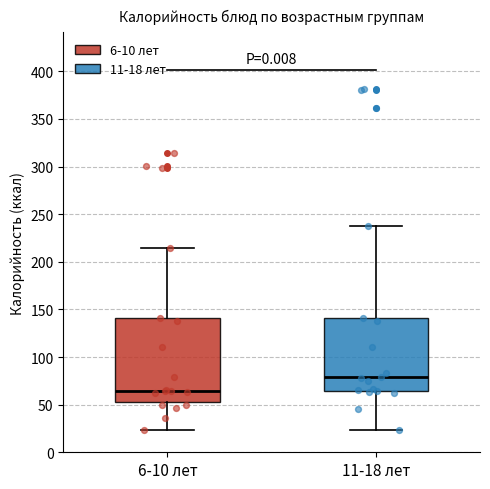

Which box's median line is the highest?

11-18 лет